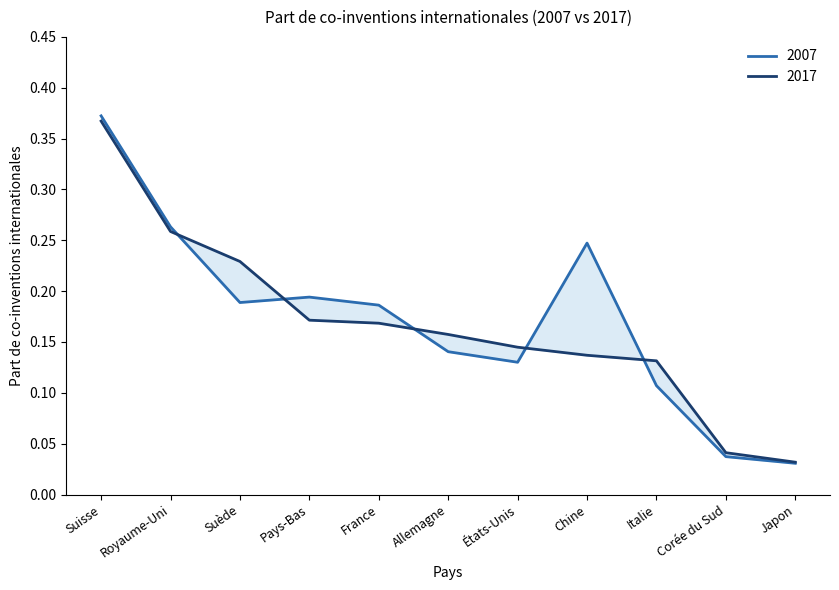

What position from the left is Suède?

3